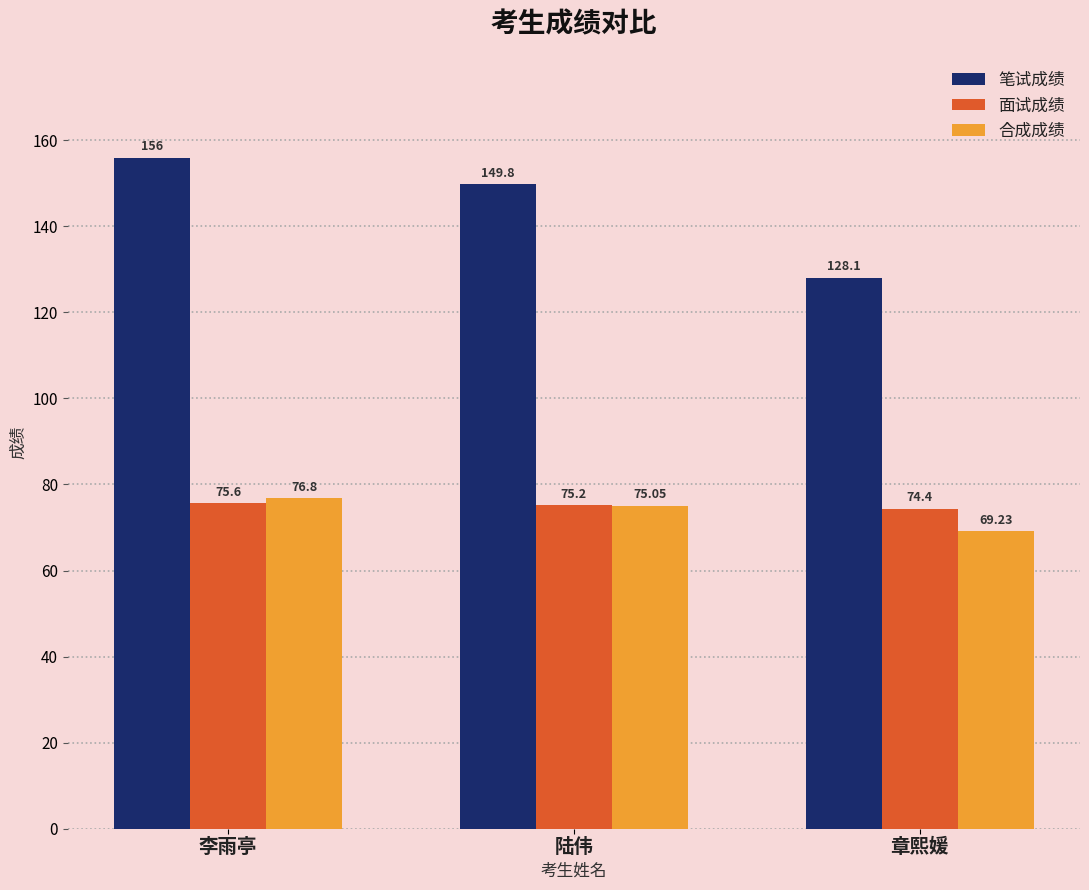

The value of 面试成绩 at 李雨亭 is 126.9. True or false?

False